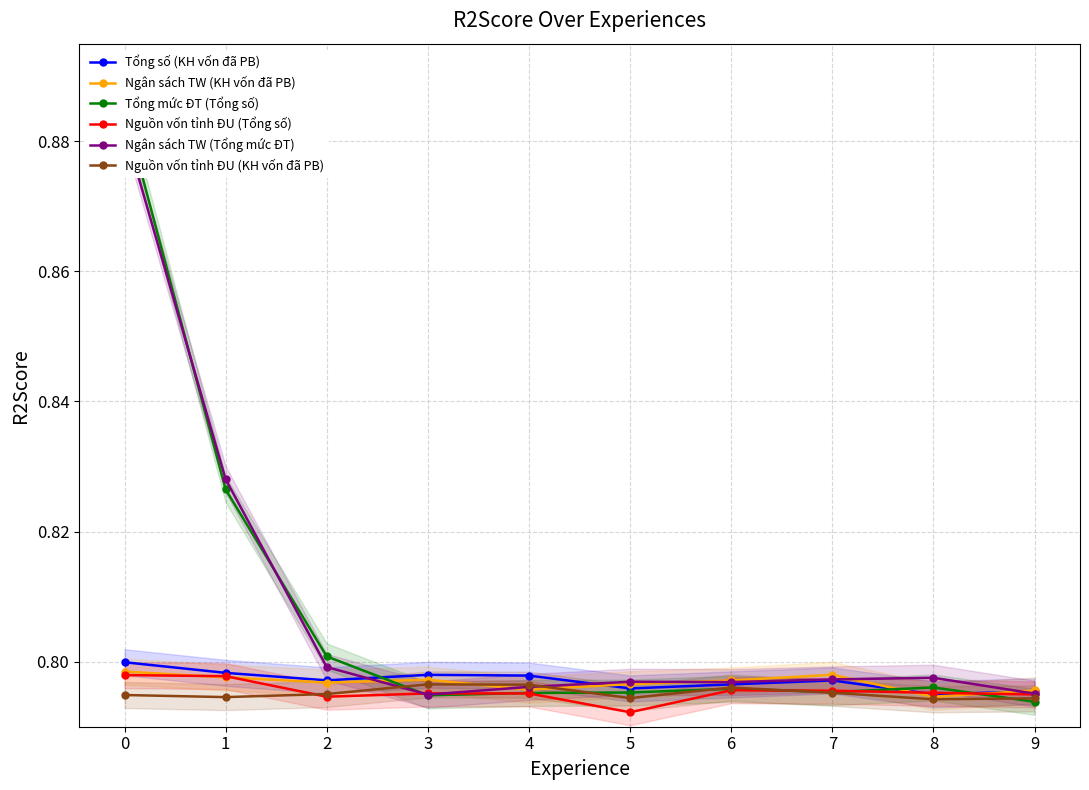

The value of Tổng mức ĐT (Tổng số) at 2 is 1.1. True or false?

False